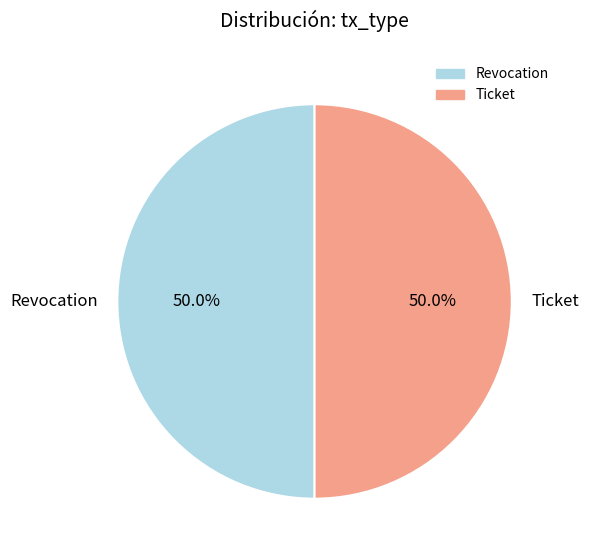

Approximately how many times larger is the value at Revocation compared to Ticket?

1.0